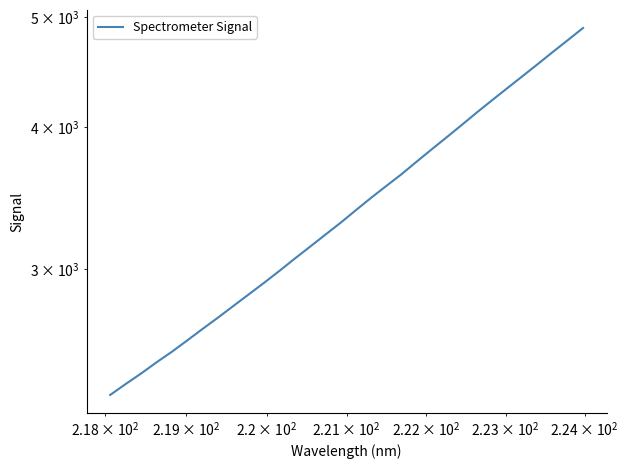

What is the minimum value shown in the chart?

2326.5